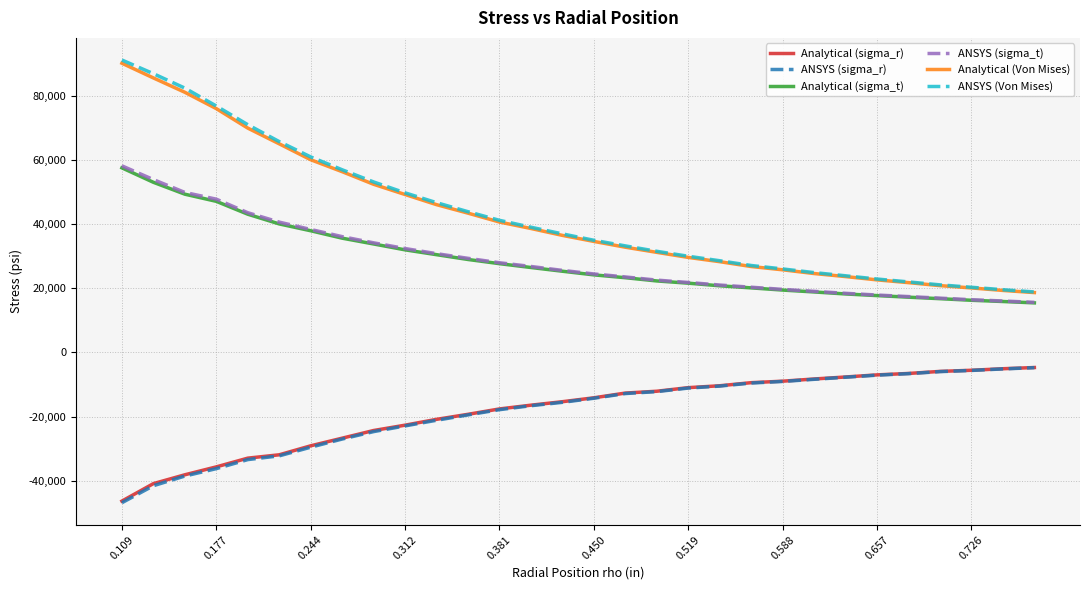

What is the minimum value shown in the chart?

-46861.4